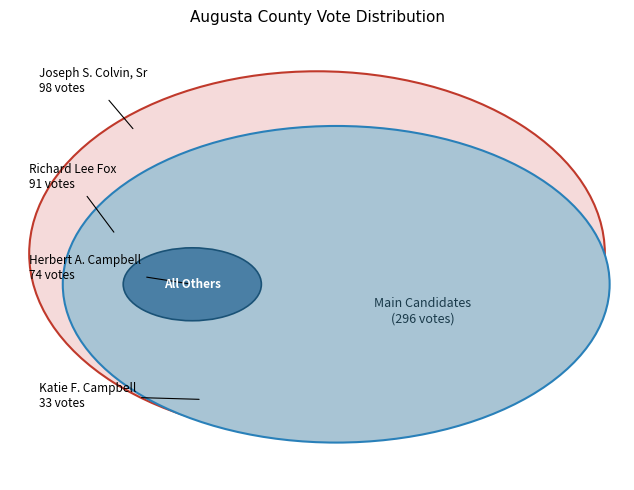

True or false: Richard Lee Fox accounts for 24% of the total.

False